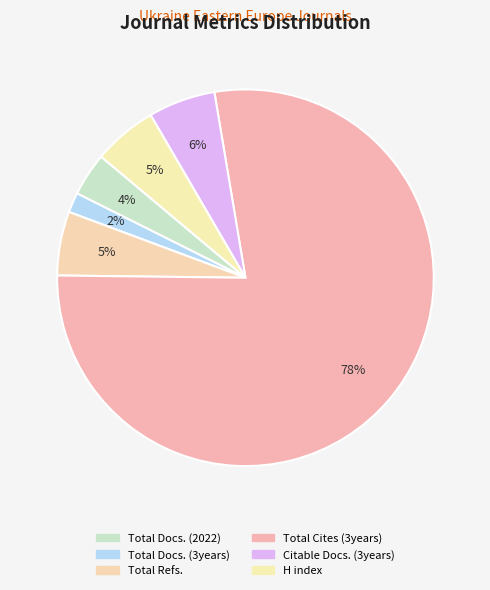

To the nearest percent, what percentage of the pie is Citable Docs. (3years)?

6%